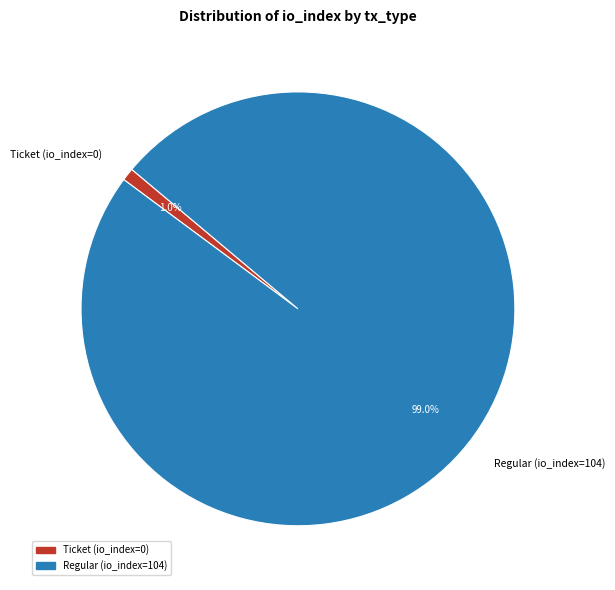

What percentage do Ticket (io_index=0) and Regular (io_index=104) together represent?

100.0%